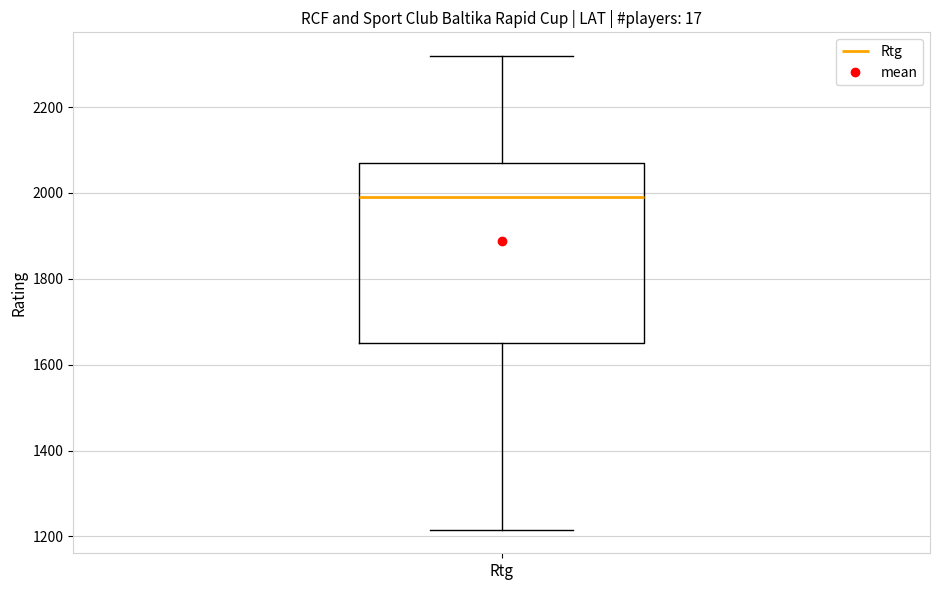

Read this box plot against the y-axis: the position of the median line, the range covered by the box, and the ends of both whiskers. The values are not printed on the chart, so give them approximately, as read against the axis.

median 2000, box 1660 to 2080, whiskers 1220 to 2320